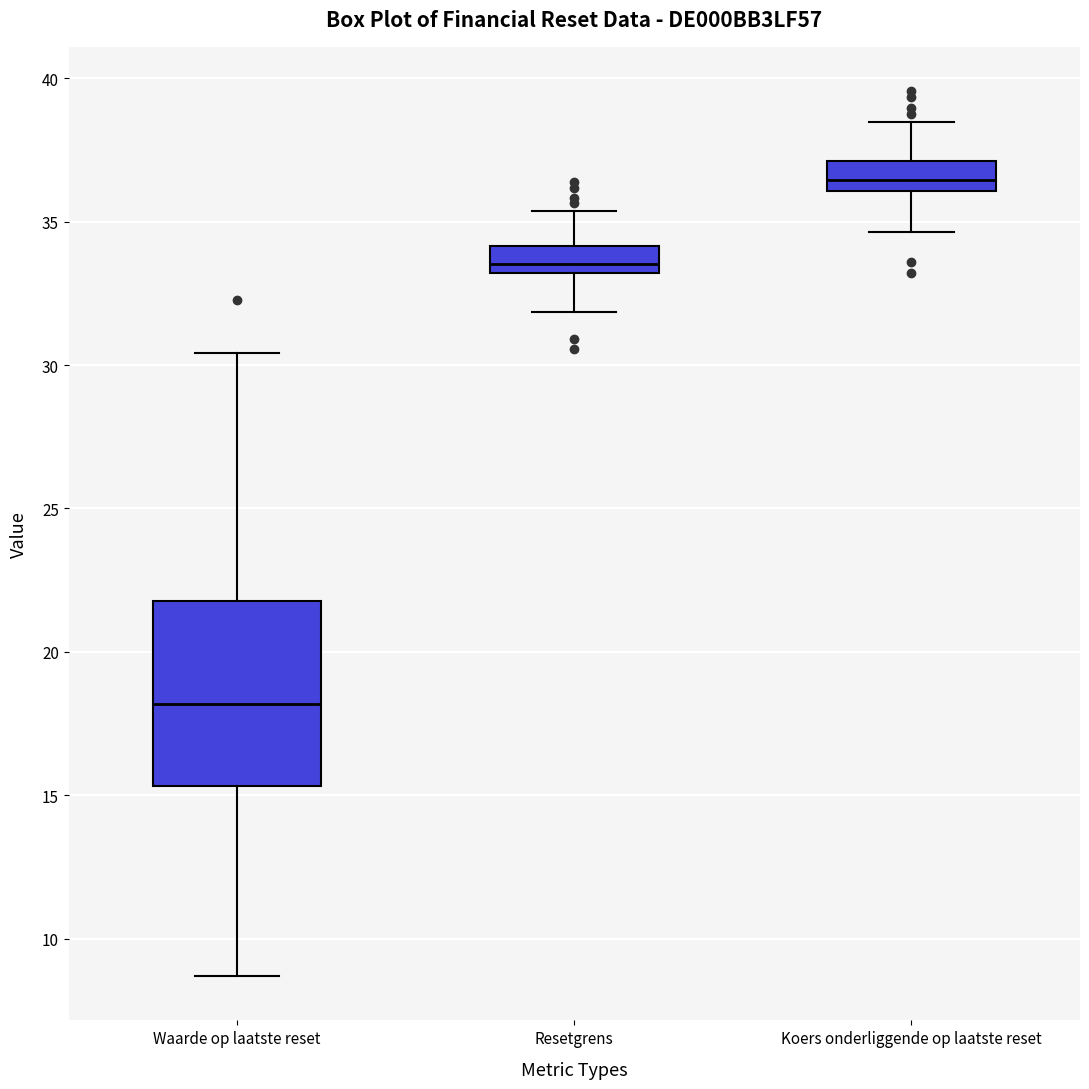

Reading left to right, read every box against the y-axis: the position of its median line, the range the box covers, and the ends of its whiskers. The values are not printed on the chart, so give them approximately, as read against the axis.

Waarde op laatste reset: median 18.0, box 15.5 to 22.0, whiskers 8.5 to 30.5
Resetgrens: median 33.5, box 33.0 to 34.0, whiskers 32.0 to 35.5
Koers onderliggende op laatste reset: median 36.5, box 36.0 to 37.0, whiskers 34.5 to 38.5